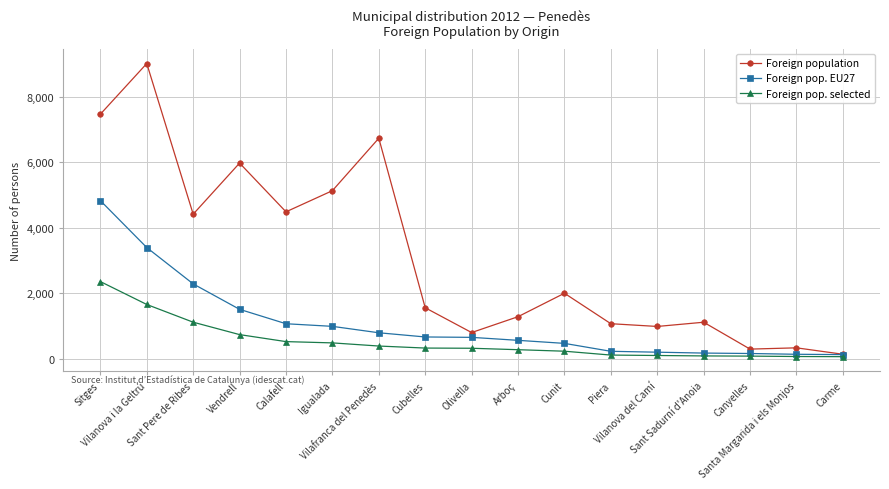

Which category has the highest value in the Foreign population series?

Vilanova i la Geltrú